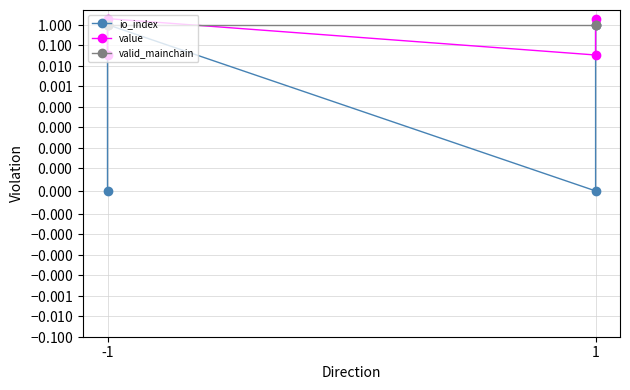

What is the total value across all series at -1?

1.0